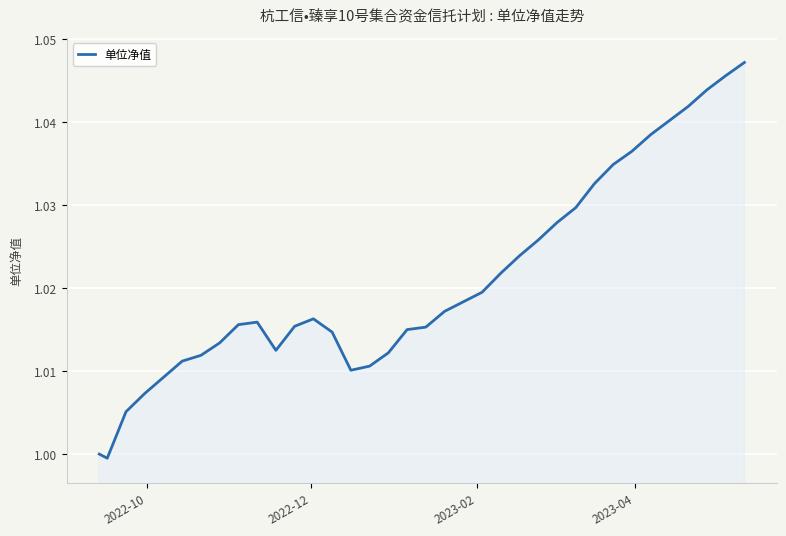

What is the minimum value shown in the chart?

1.0